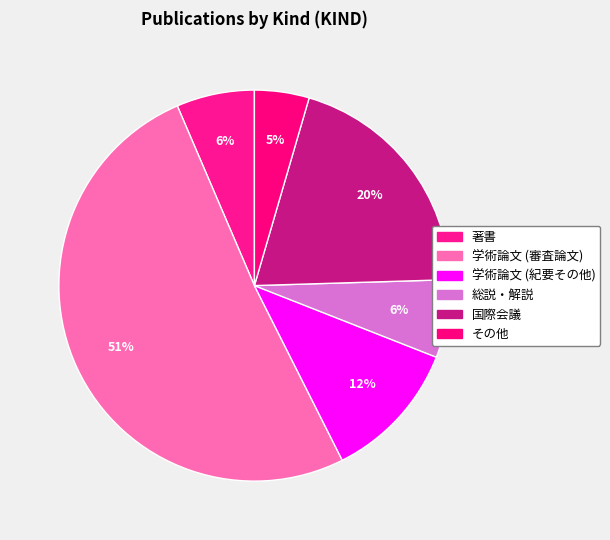

What percentage is the 国際会議 slice, to the nearest percent?

20%